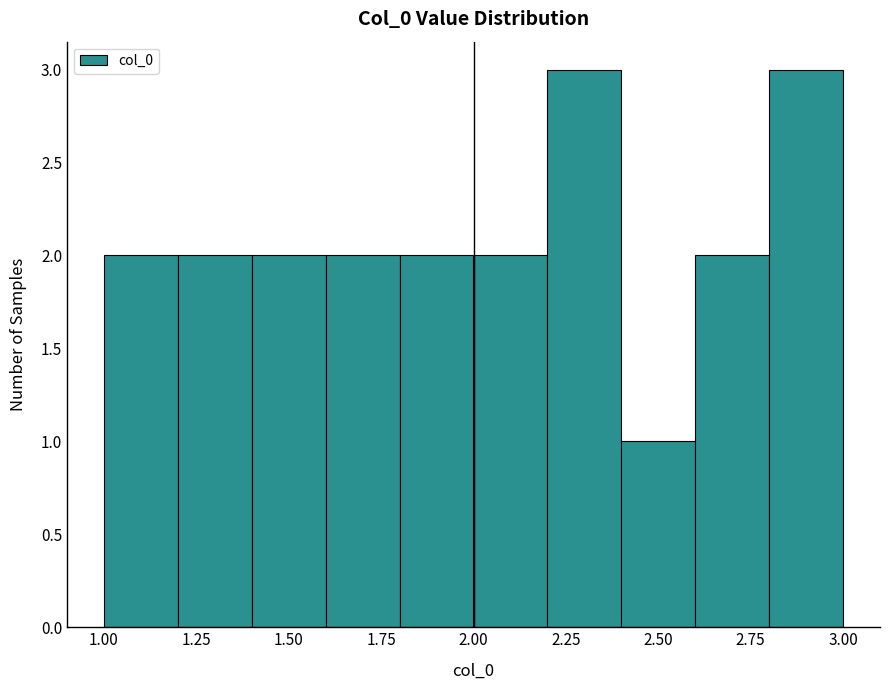

How tall is the bar that spans 2.2 to 2.4 on the x-axis? The values are not printed on the chart, so give them approximately, as read against the axis.

3